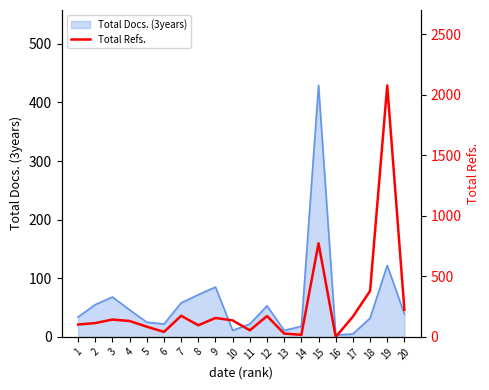

Reading right to left, transcribe all the data shown in this chart.

20=223	19=2076	18=379	17=167	16=0	15=773	14=17	13=27	12=172	11=54	10=136	9=156	8=96	7=174	6=41	5=84	4=131	3=143	2=114	1=102